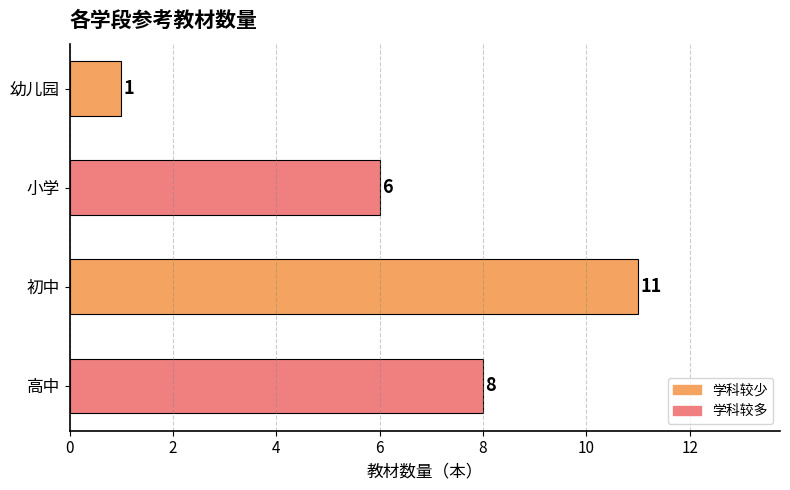

Reading top to bottom, transcribe all the data shown in this chart.

1	6	11	8